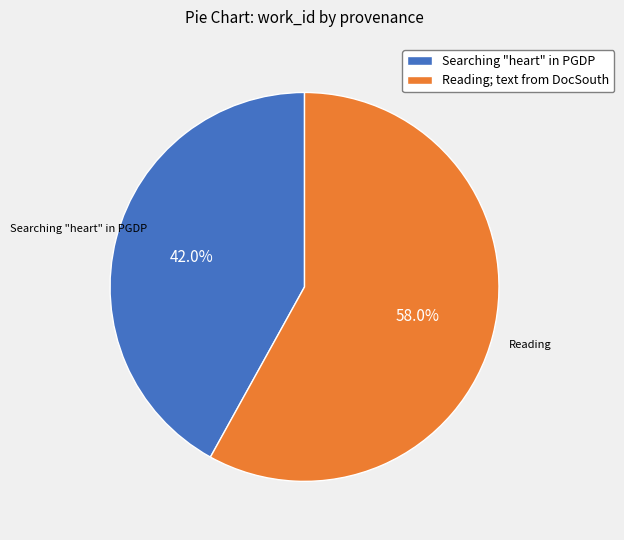

How many slices are in this pie chart?

2